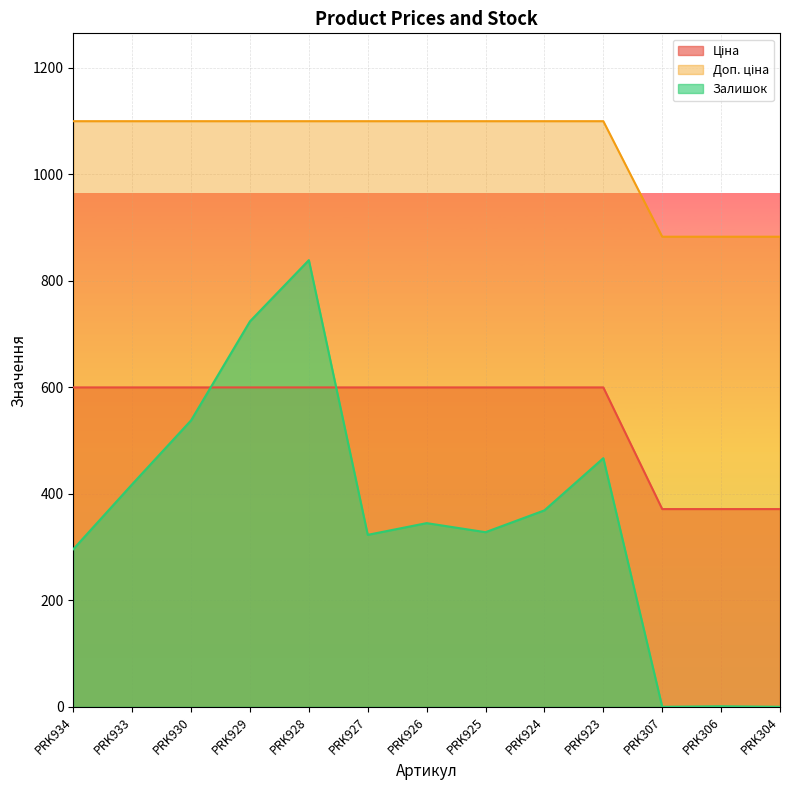

Which series has the largest total across all categories?

Доп. ціна